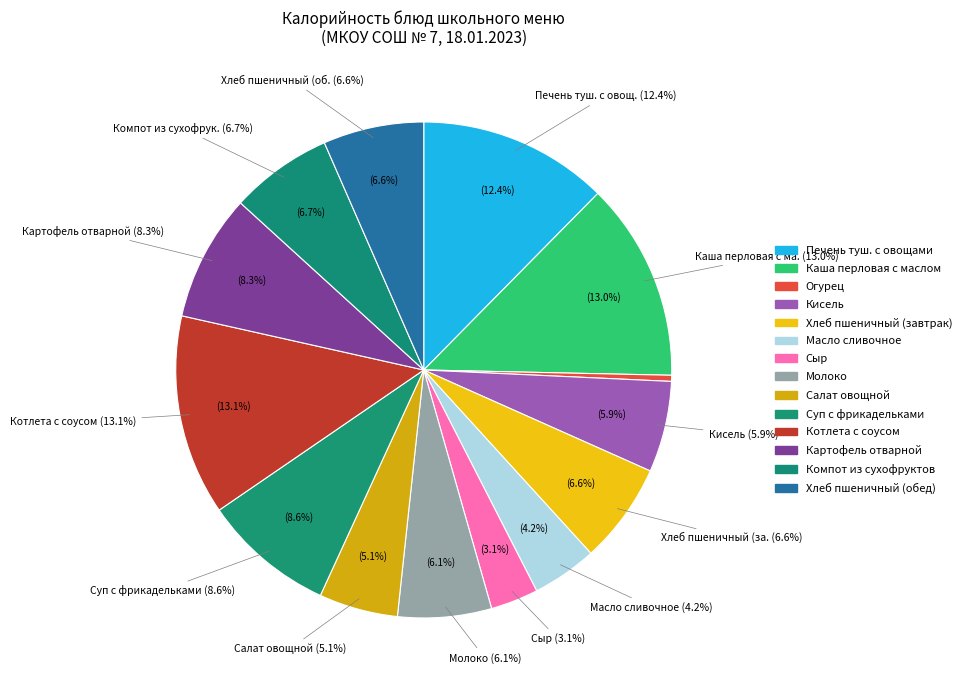

The Кисель slice represents 1% of the pie. True or false?

False